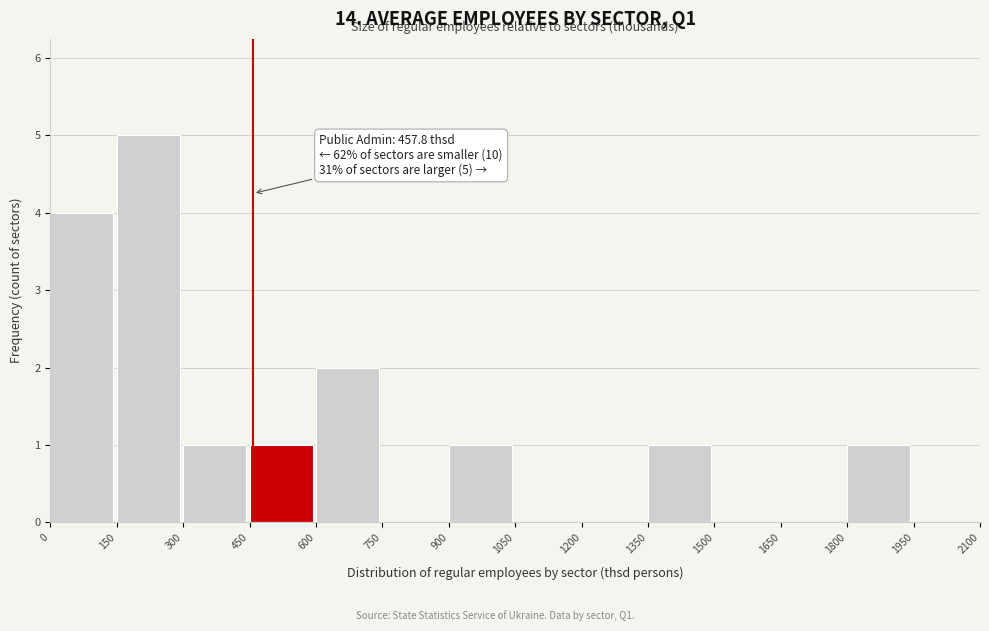

Which range on the x-axis has the tallest bar?

150 to 300